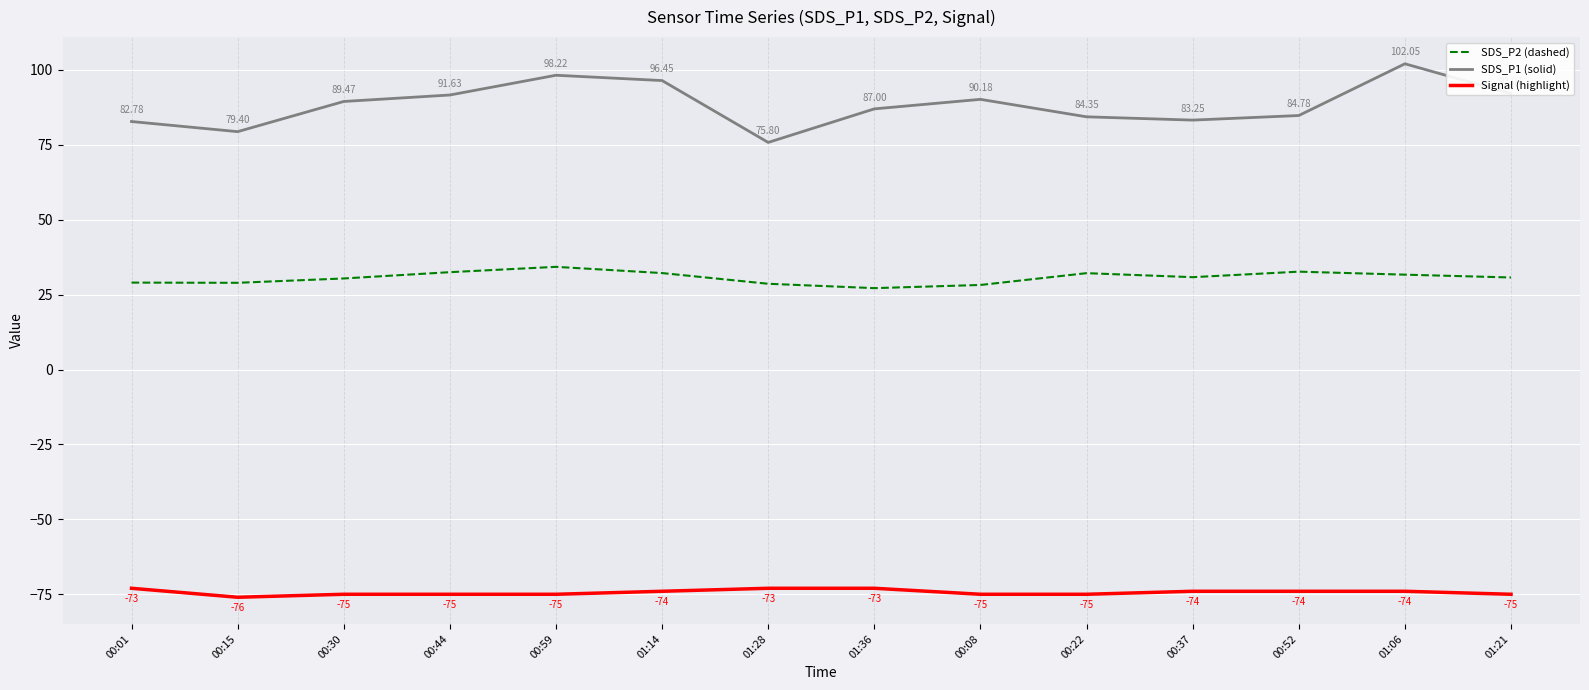

At which category is the sum across all series the highest?

01:06